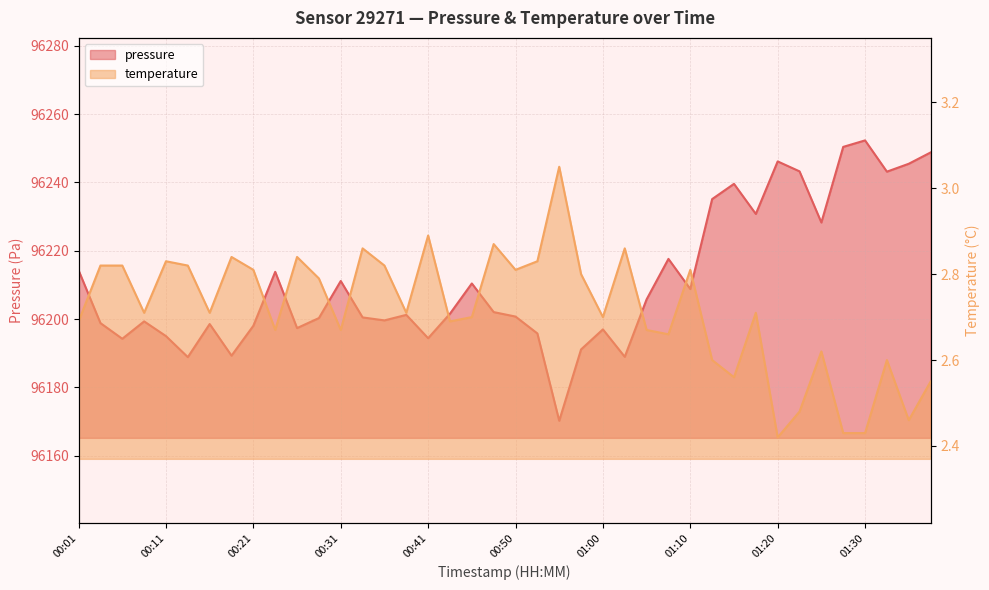

What is the total value across all series at 00:16?

96201.3